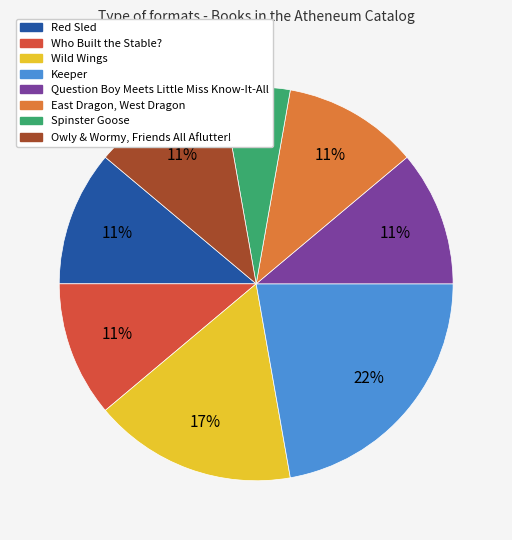

To the nearest percent, what is the average slice percentage?

12%